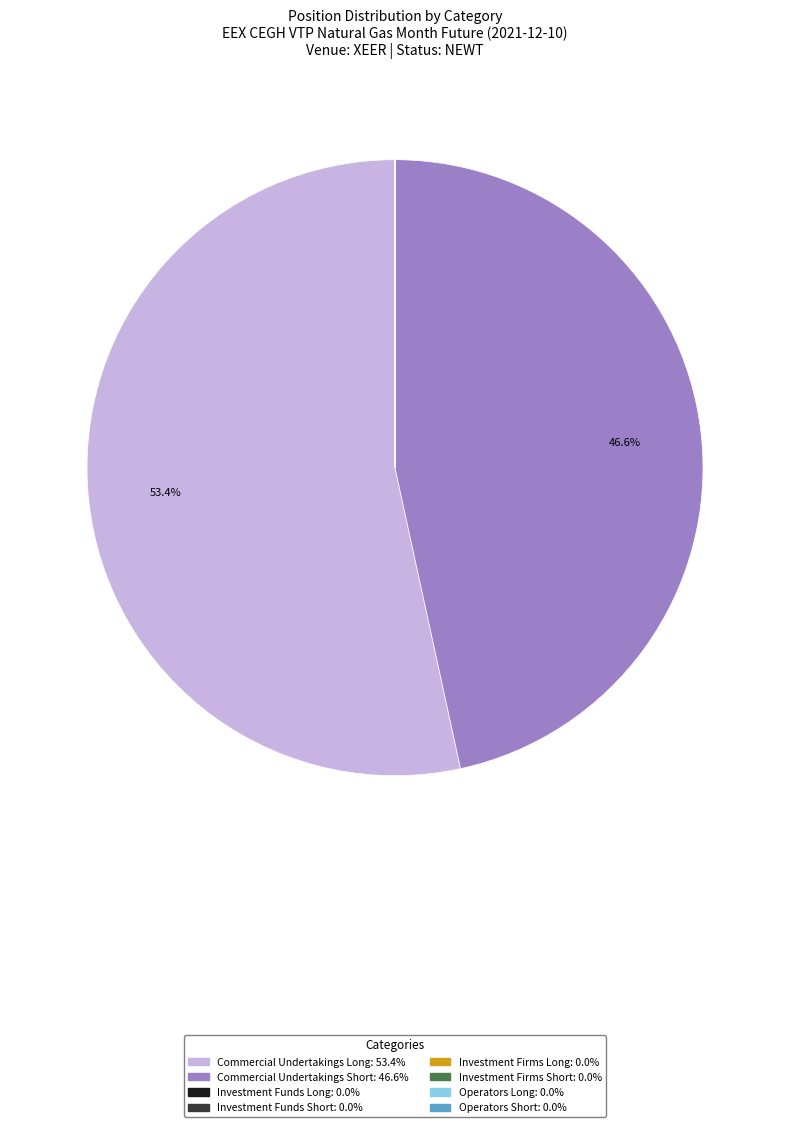

Which category has the biggest portion of the pie?

Commercial Undertakings Long